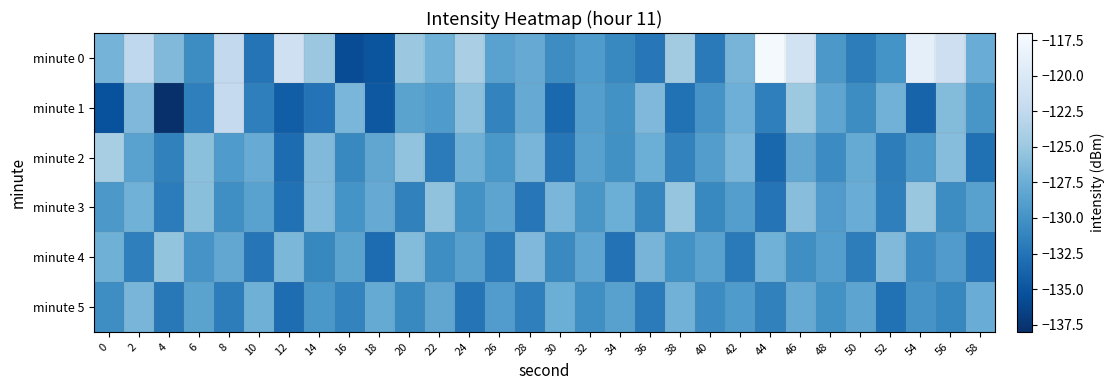

List the series in order of their peak value, highest first.

minute 0, minute 1, minute 2, minute 3, minute 4, minute 5